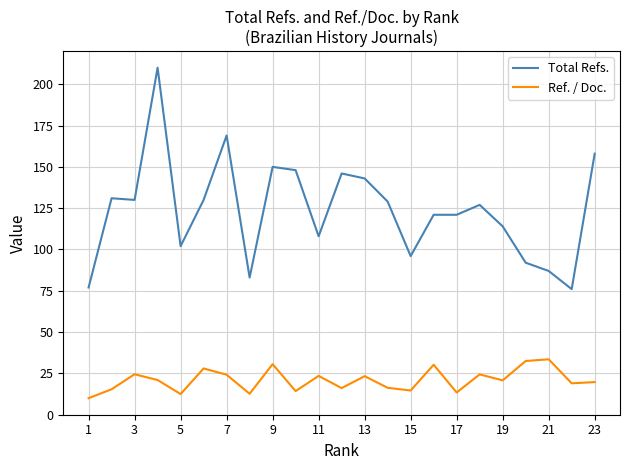

True or false: Ref. / Doc. and Total Refs. intersect in this chart.

False